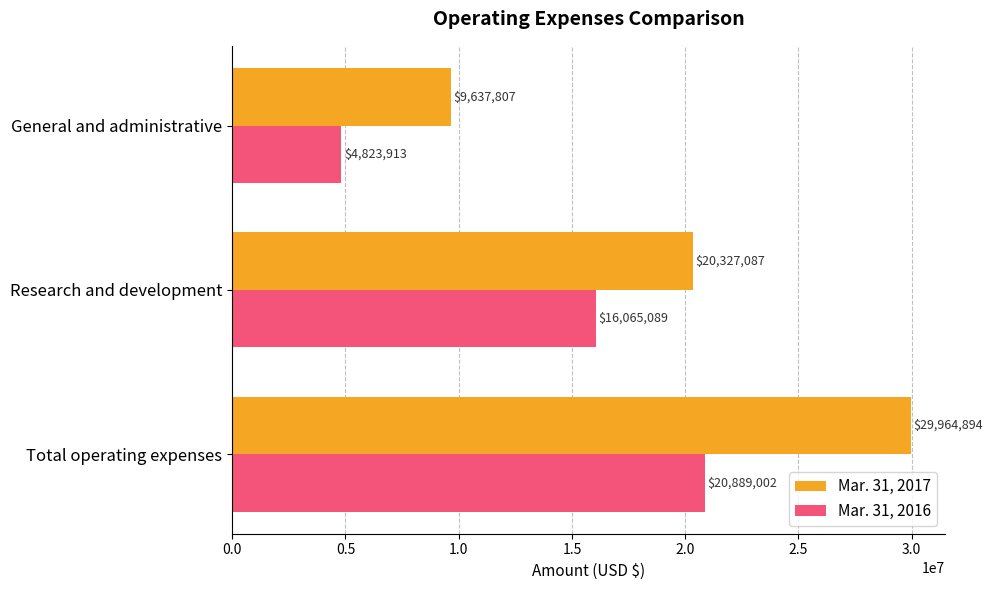

What is the total value across all series at Total operating expenses?

50853896